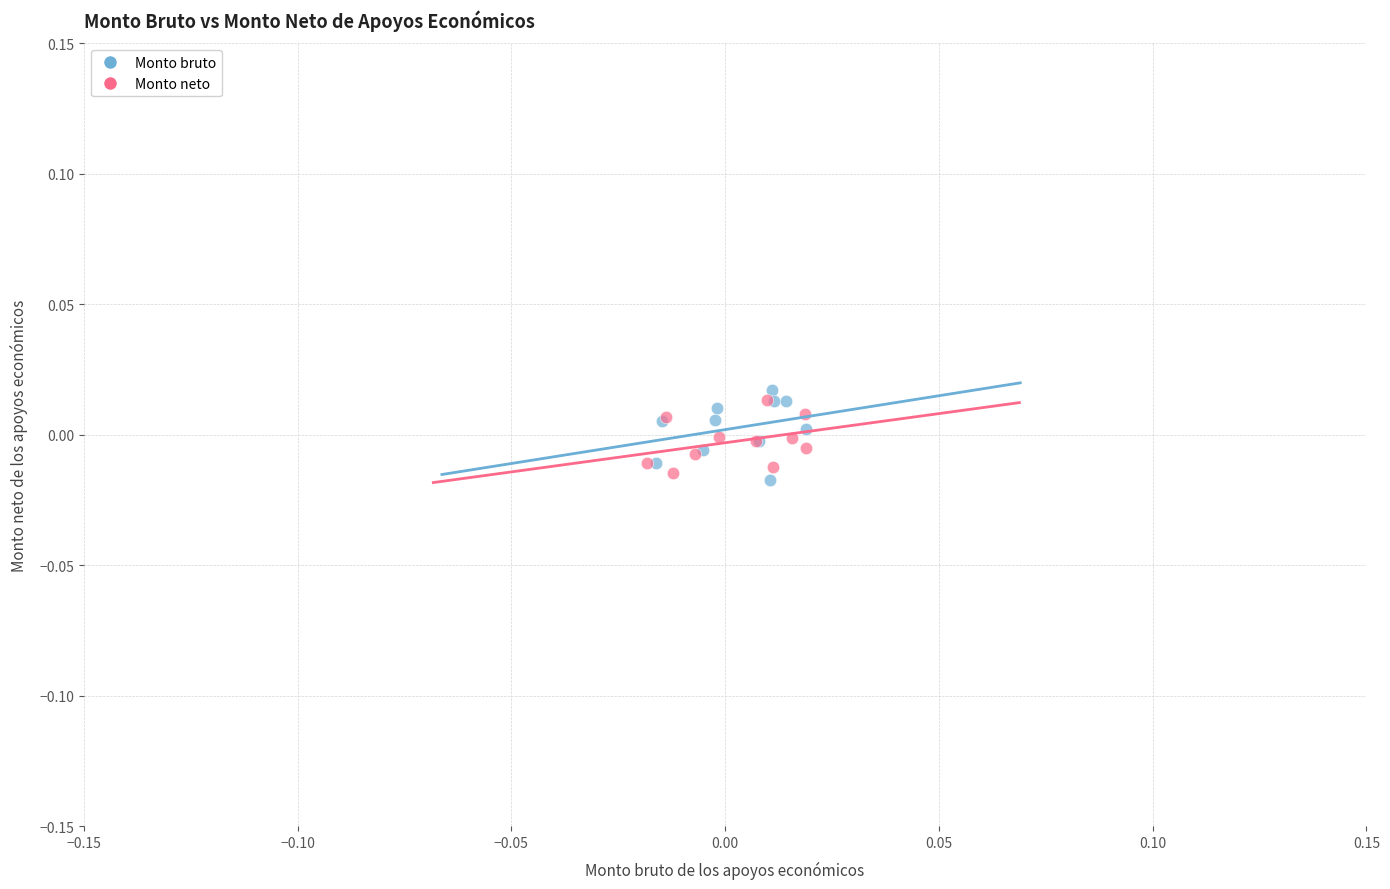

What are all the series names shown in the legend?

Monto bruto, Monto neto